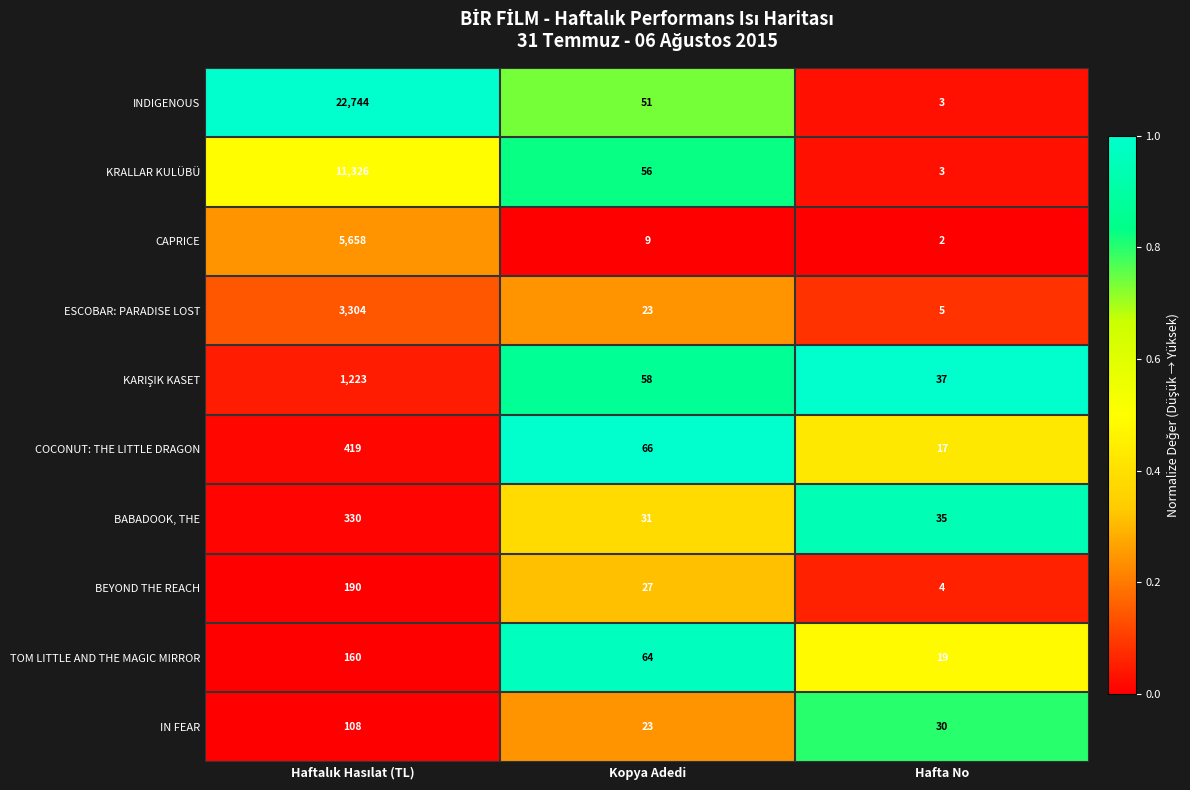

Where is CAPRICE nearest to the value 2830?

Kopya Adedi